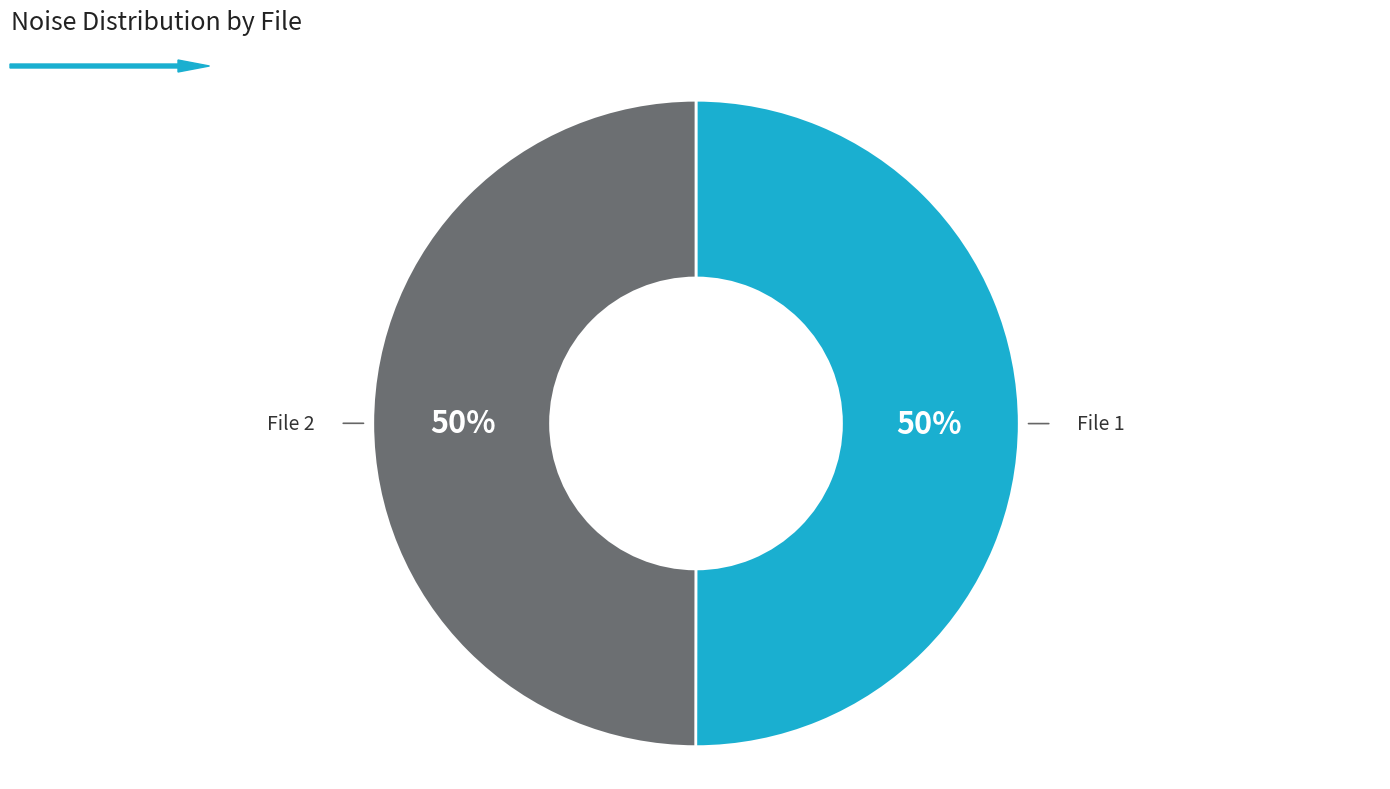

Is it true that File 2 is 50% of the pie?

True